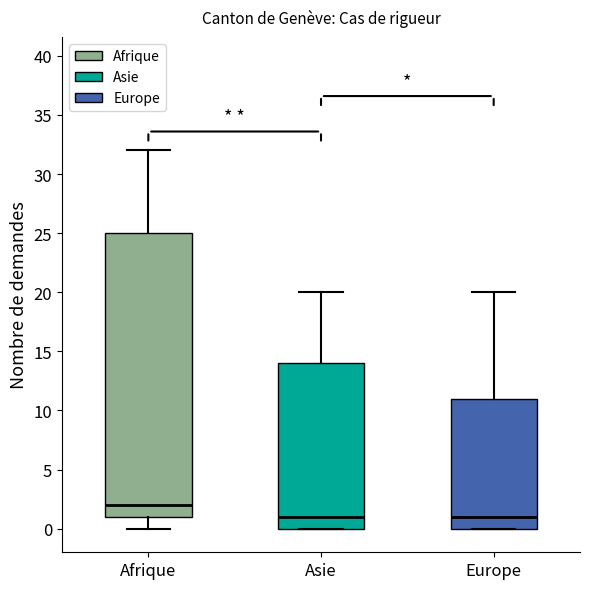

Comparing the boxes themselves (not the whiskers), which one is the tallest?

Afrique